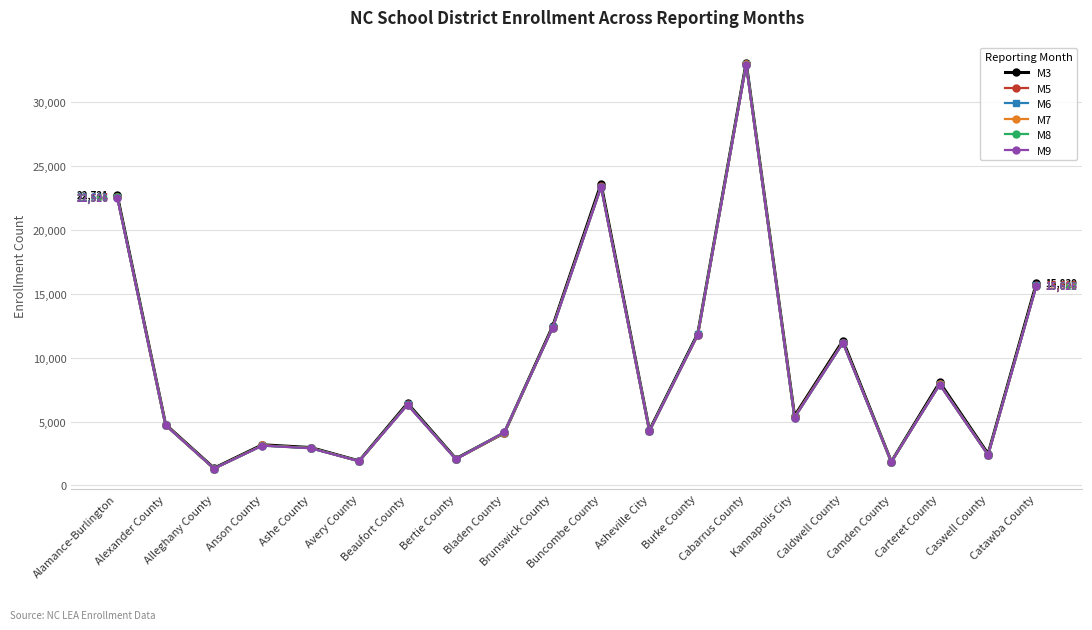

What is the highest value of the M8 series?

32953